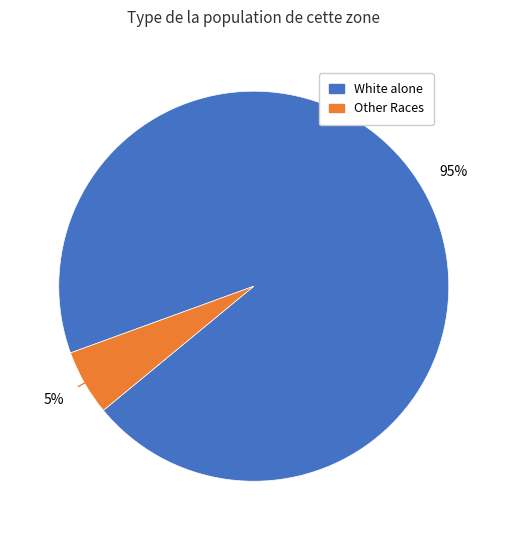

To the nearest percent, what is the average slice percentage?

50%